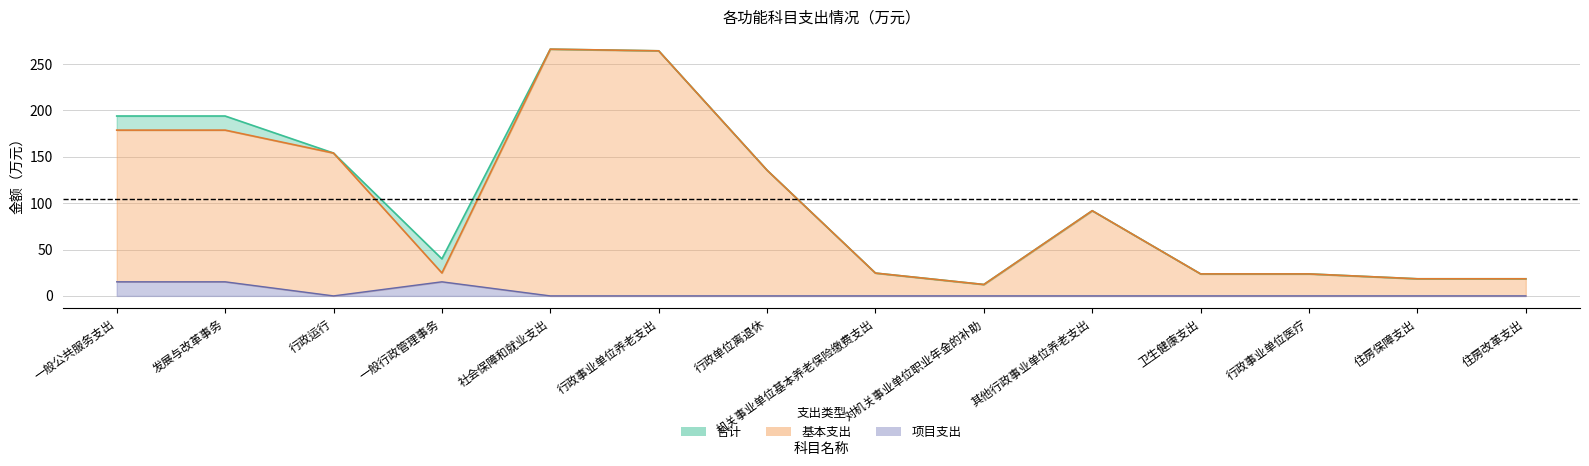

Reading right to left, what are all the values shown in this chart?

合计: 18.4	18.4	23.7	23.7	91.8	12.3	24.6	135.5	264.2	266.0	39.9	154.0	193.9	193.9
基本支出: 18.4	18.4	23.7	23.7	91.8	12.3	24.6	135.5	264.2	266.0	24.7	154.0	178.7	178.7
项目支出: 0.0	0.0	0.0	0.0	0.0	0.0	0.0	0.0	0.0	0.0	15.2	0.0	15.2	15.2